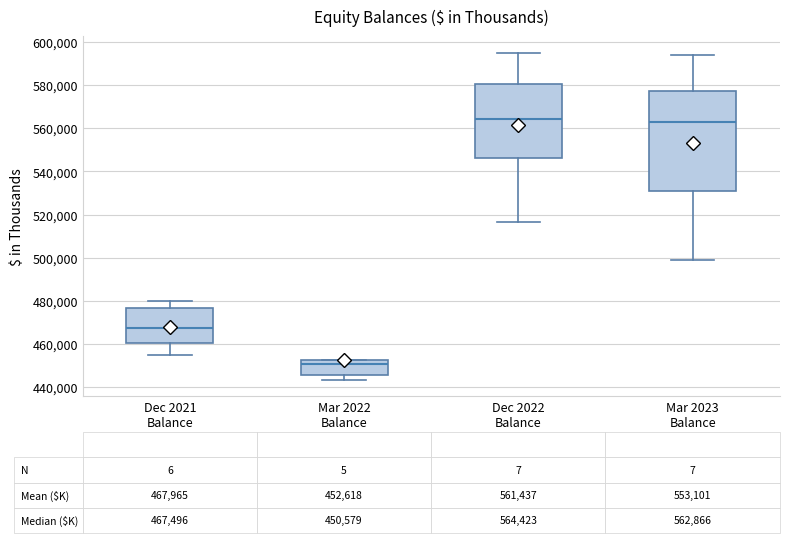

Which box's median line is the lowest?

Mar 2022 Balance